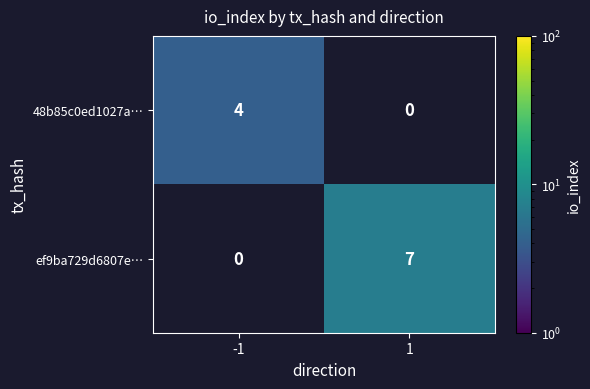

Between 1 and -1, which is larger?

-1